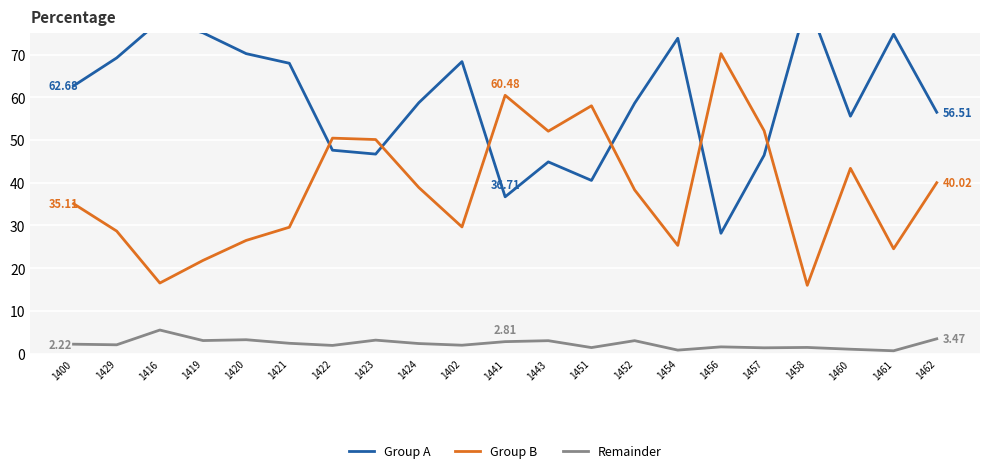

The Group B series shows 25.3 at 1454. True or false?

True